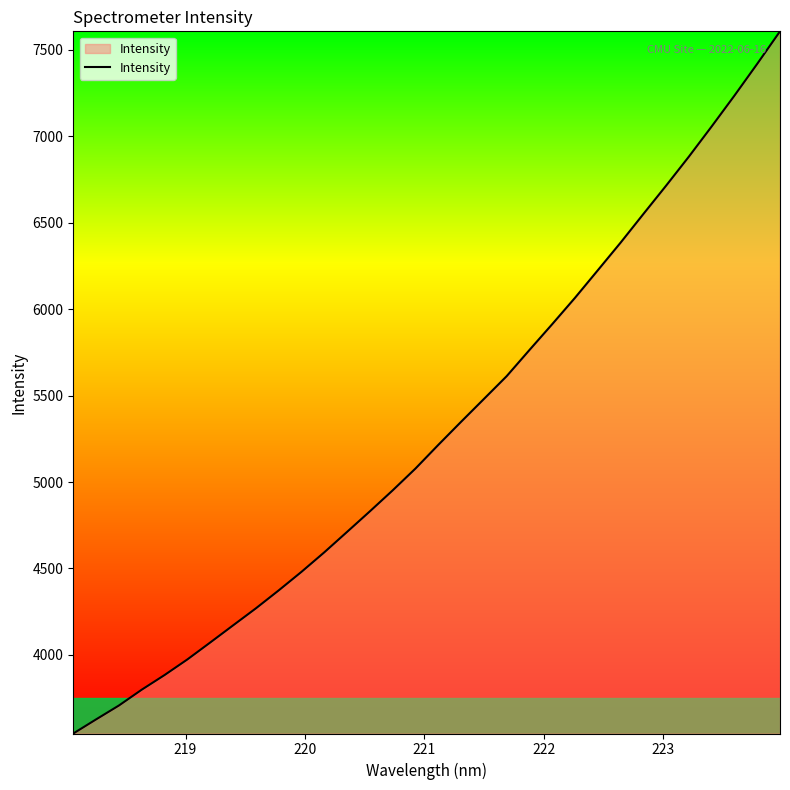

What is the difference between the maximum and minimum values?

4062.3